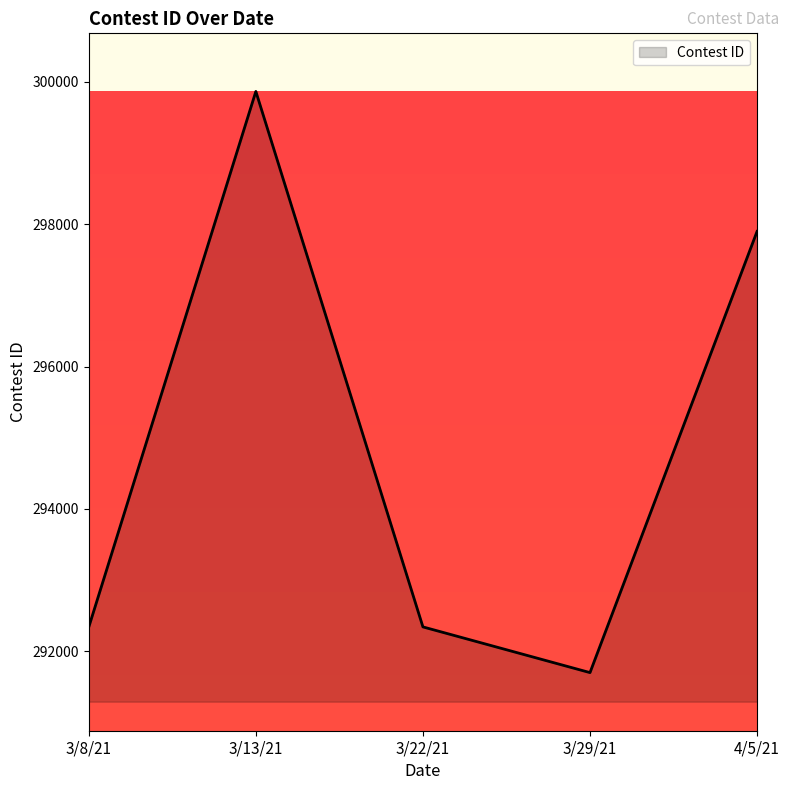

True or false: there are more than 2 points higher than both neighbors.

False